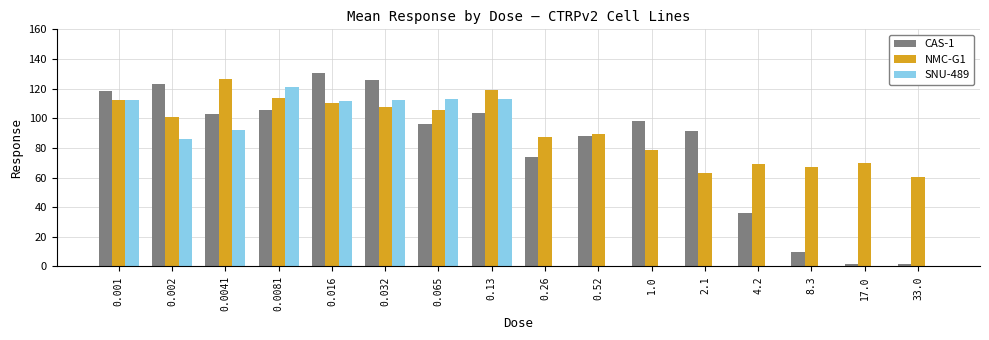

What is the highest value of the CAS-1 series?

130.4